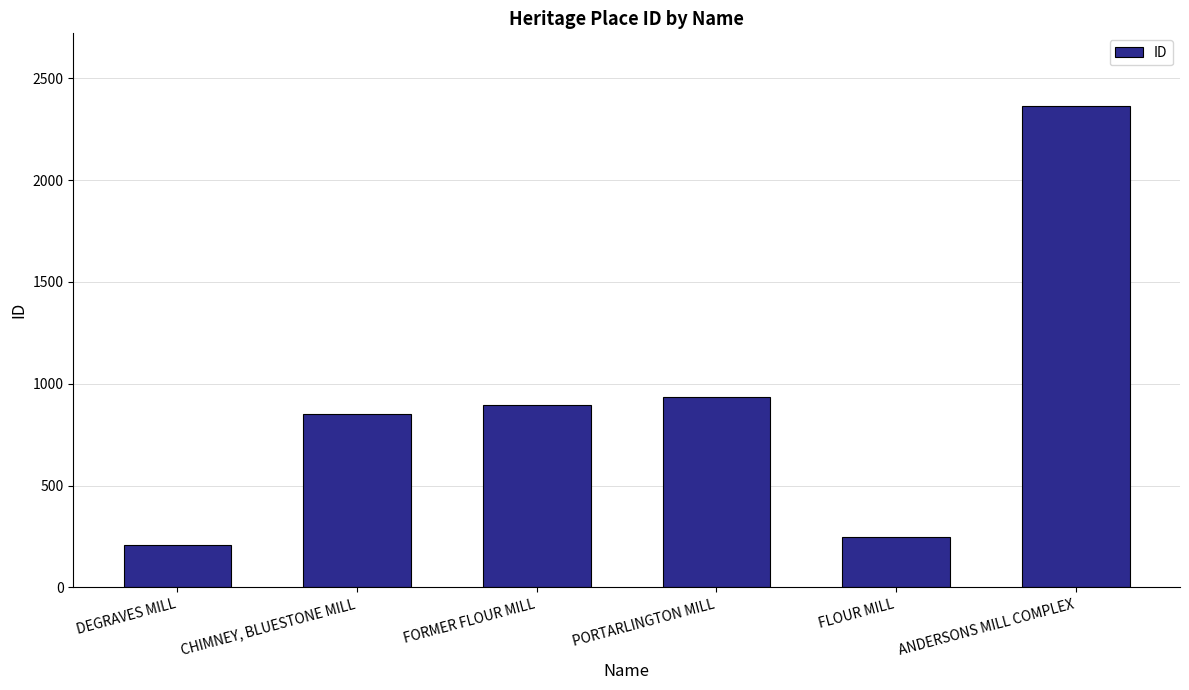

Approximately how many times larger is the value at PORTARLINGTON MILL compared to ANDERSONS MILL COMPLEX?

0.4